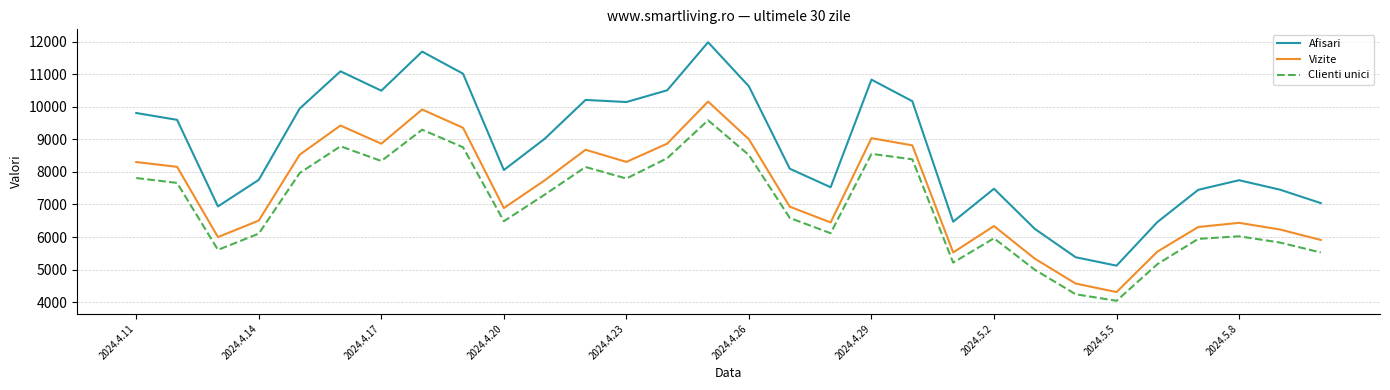

What is the smallest value displayed?

4042